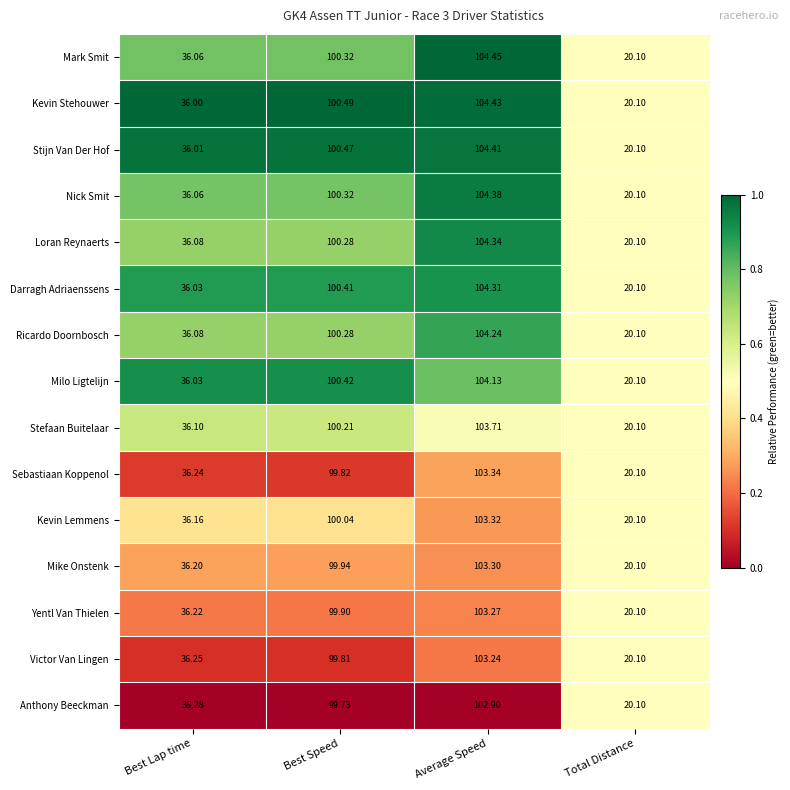

At which label does Anthony Beeckman reach its minimum?

Total Distance